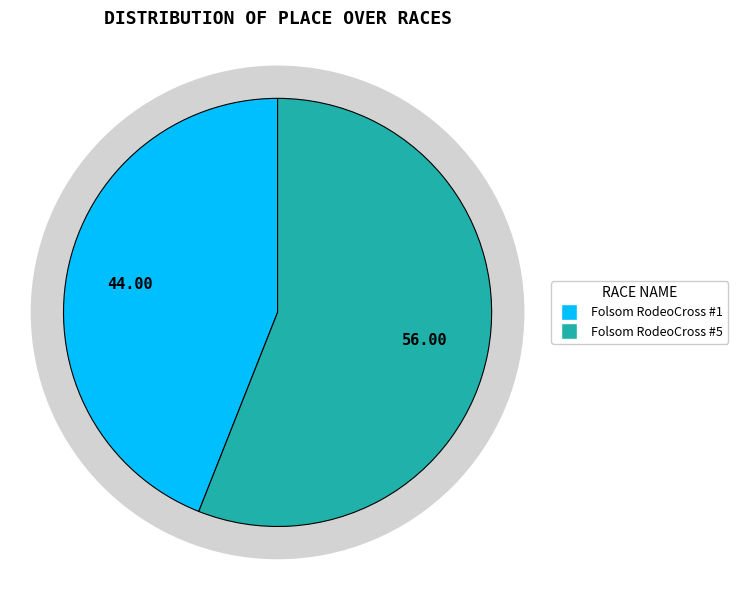

Which slice represents more than half of the pie?

Folsom RodeoCross #5